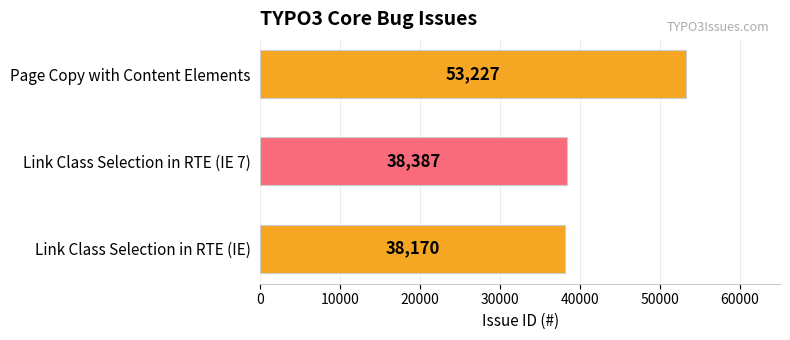

List the labels in order of value, largest first.

Page Copy with Content Elements, Link Class Selection in RTE (IE 7), Link Class Selection in RTE (IE)